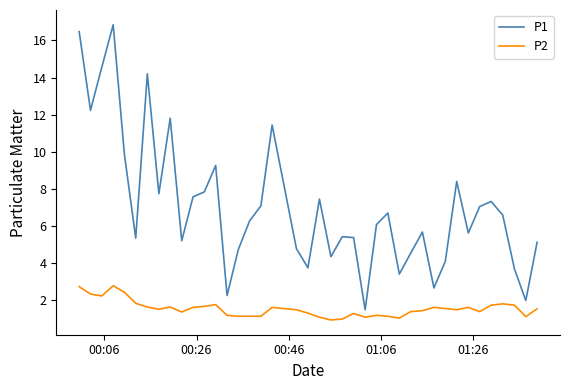

Which series has the widest spread of values?

P1